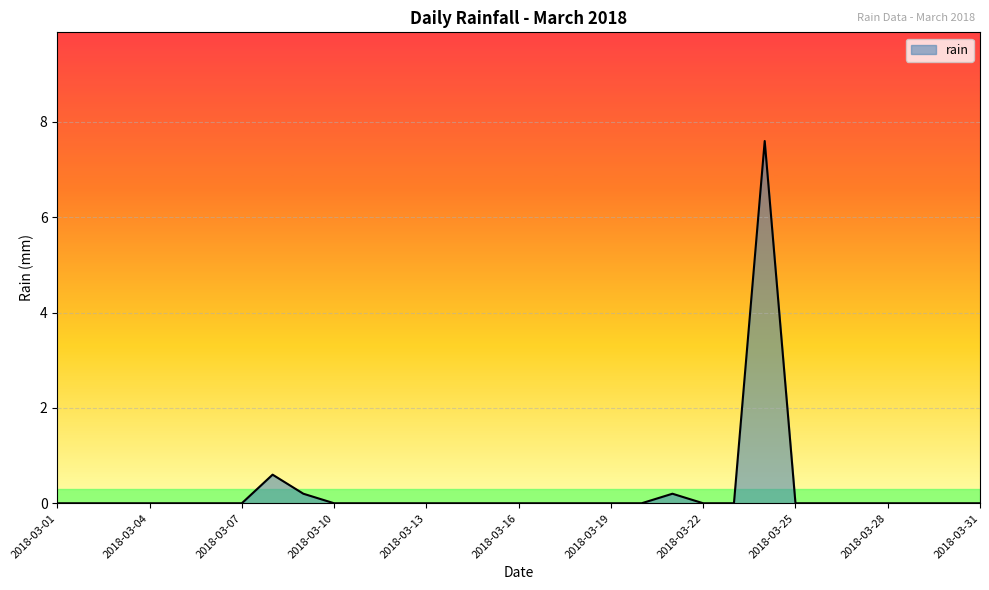

What is the greatest value displayed?

7.6